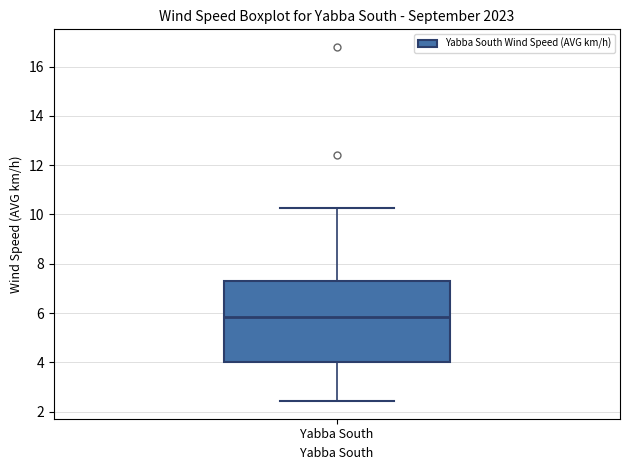

Transcribe this box plot: give where the median line is, the range the box spans, and where the two whiskers end, as read against the y-axis. The values are not printed on the chart, so give them approximately, as read against the axis.

median 5.8, box 4.0 to 7.2, whiskers 2.4 to 10.2